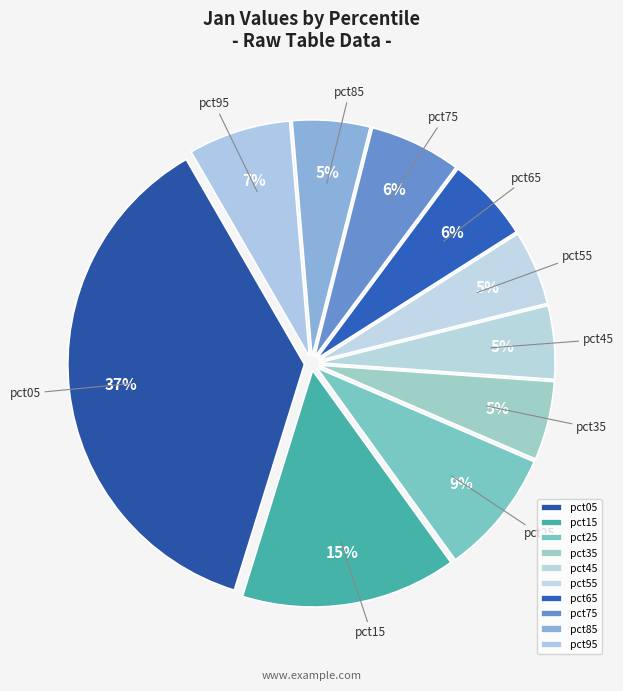

Is it true that pct45 is 5% of the pie?

True